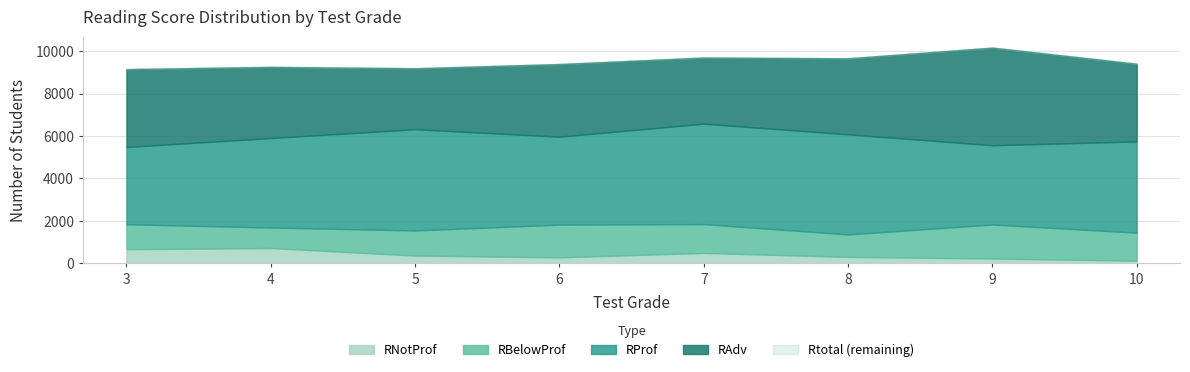

What is the value of the RBelowProf point at the 3rd from the left?

1180